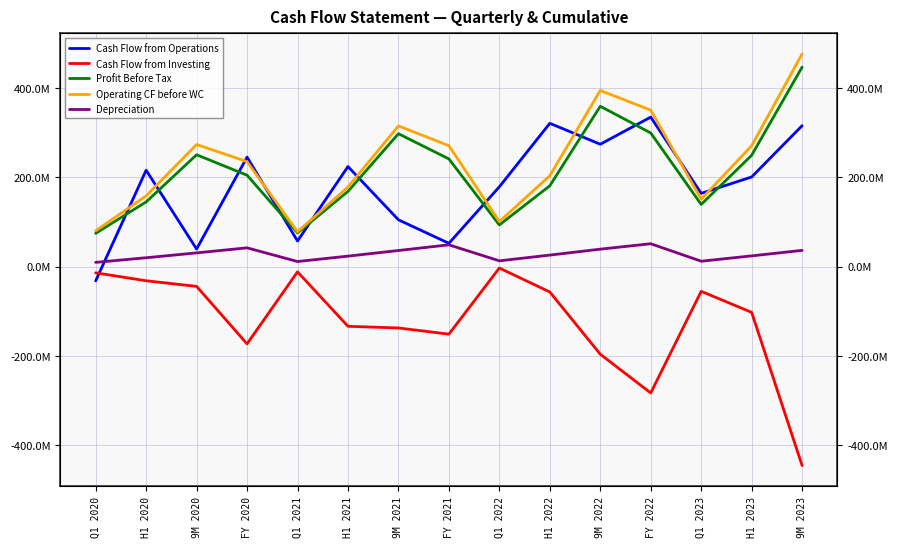

At which label is Profit Before Tax closest to 260648039?

9M 2020